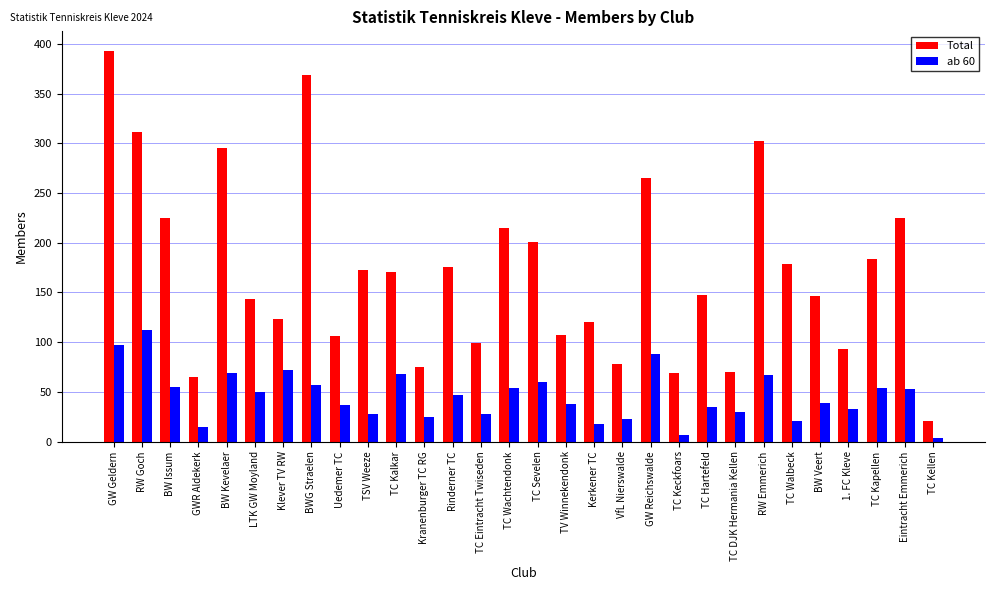

The ab 60 series shows 50 at LTK GW Moyland. True or false?

True